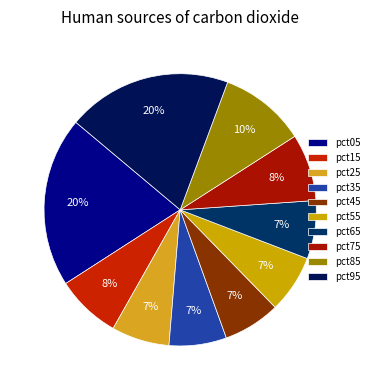

Rank the categories by value from lowest to highest.

pct45, pct35, pct55, pct25, pct65, pct15, pct75, pct85, pct95, pct05